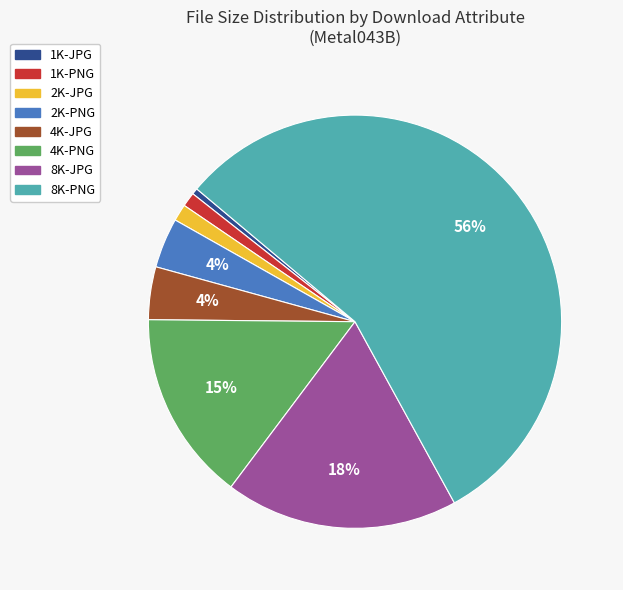

To the nearest percent, what portion does 2K-JPG represent?

1%